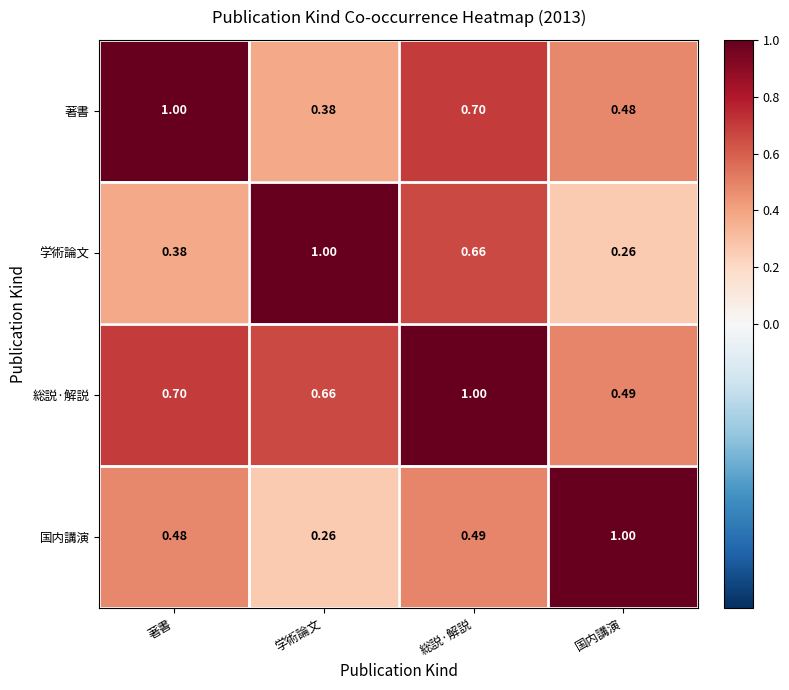

At how many categories does at least one series exceed 0?

4